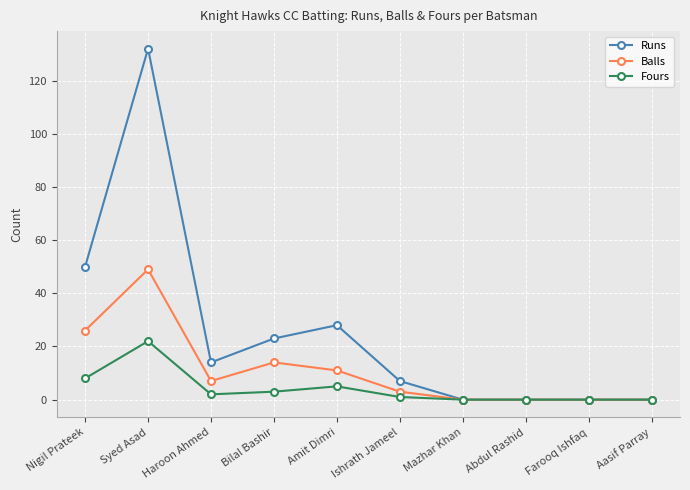

True or false: Balls has more than 0 points higher than both neighbors.

True